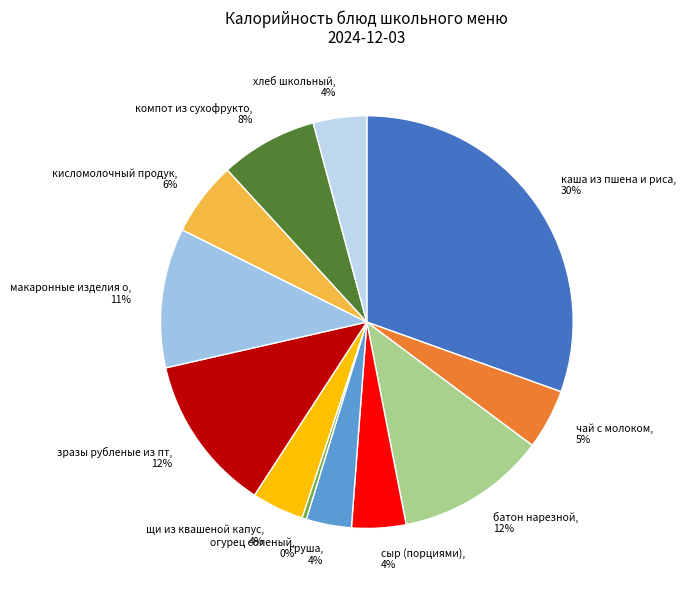

How many slices are in this pie chart?

12